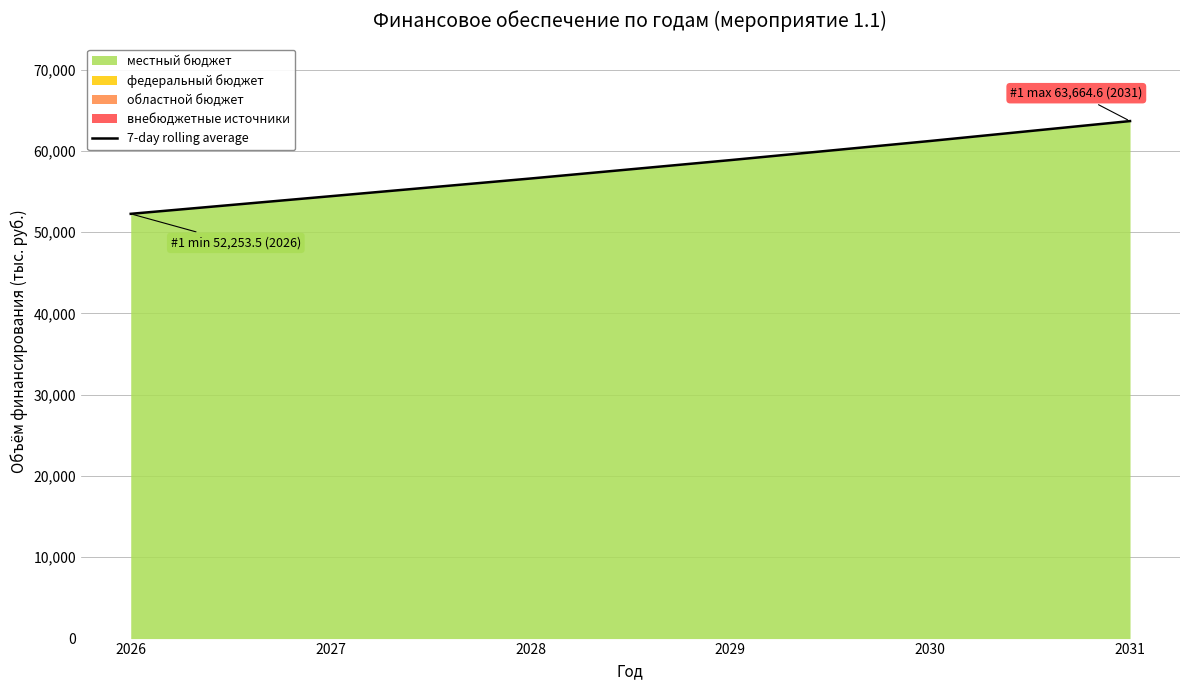

Which has a higher value, 2029 or 2030?

2030